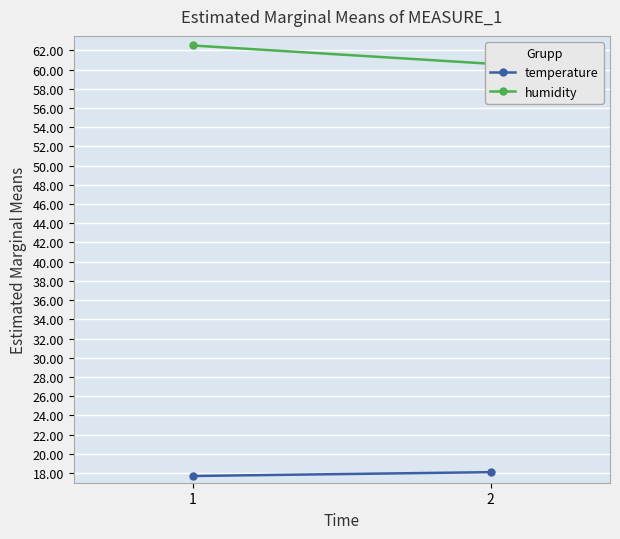

How many values in the humidity series are below 62?

1